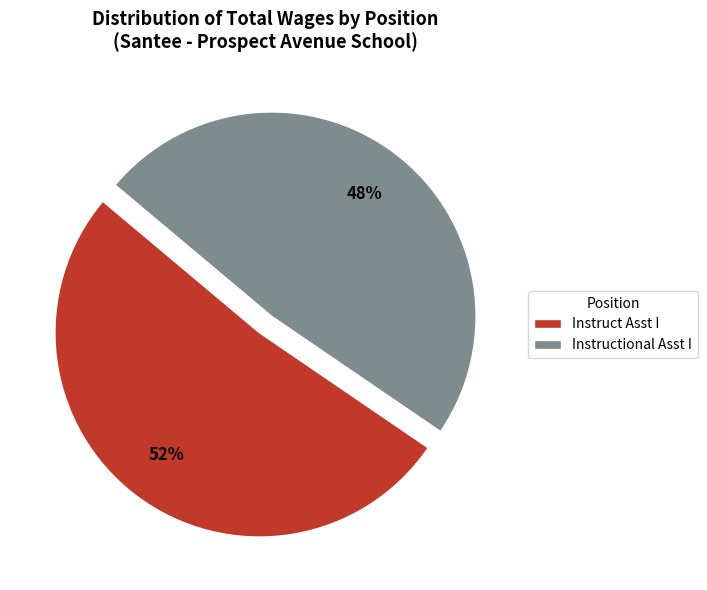

The Instruct Asst I slice represents 52% of the pie. True or false?

True